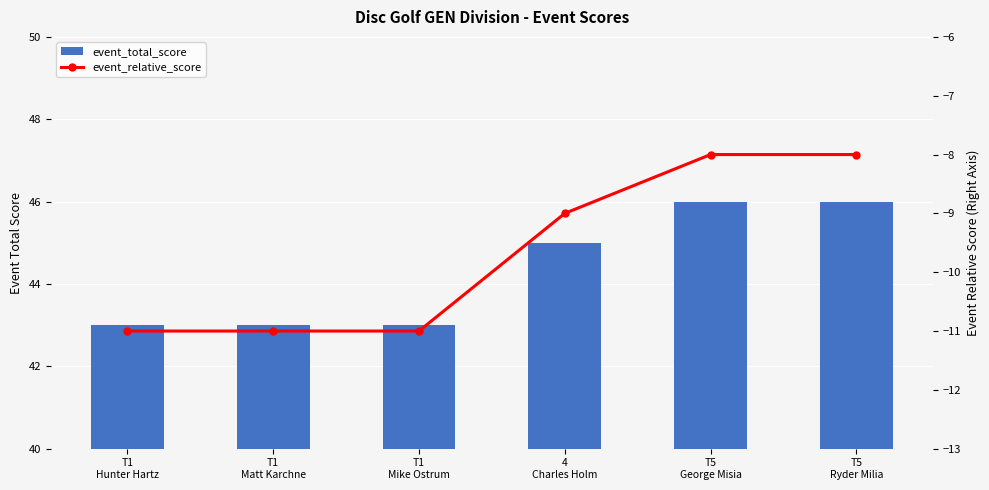

At T5
Ryder Milia, list the series in order from largest to smallest.

event_total_score, event_relative_score